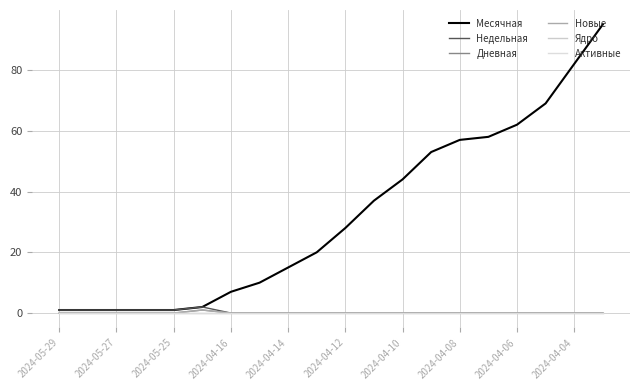

Reading left to right, list all the values displayed in this chart.

Месячная: 1	1	1	1	1	2	7	10	15	20	28	37	44	53	57	58	62	69	82	95
Недельная: 1	1	1	1	1	2	0	0	0	0	0	0	0	0	0	0	0	0	0	0
Дневная: 0	0	0	0	0	1	0	0	0	0	0	0	0	0	0	0	0	0	0	0
Новые: 0	0	0	0	0	1	0	0	0	0	0	0	0	0	0	0	0	0	0	0
Ядро: 0	0	0	0	0	0	0	0	0	0	0	0	0	0	0	0	0	0	0	0
Активные: 0	0	0	0	0	0	0	0	0	0	0	0	0	0	0	0	0	0	0	0